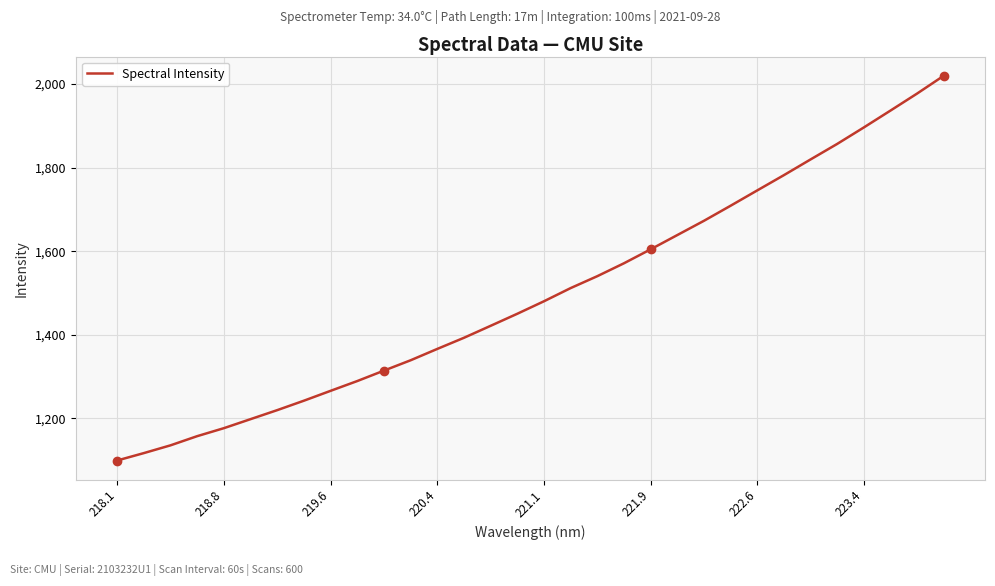

What is the maximum value shown in the chart?

2019.6